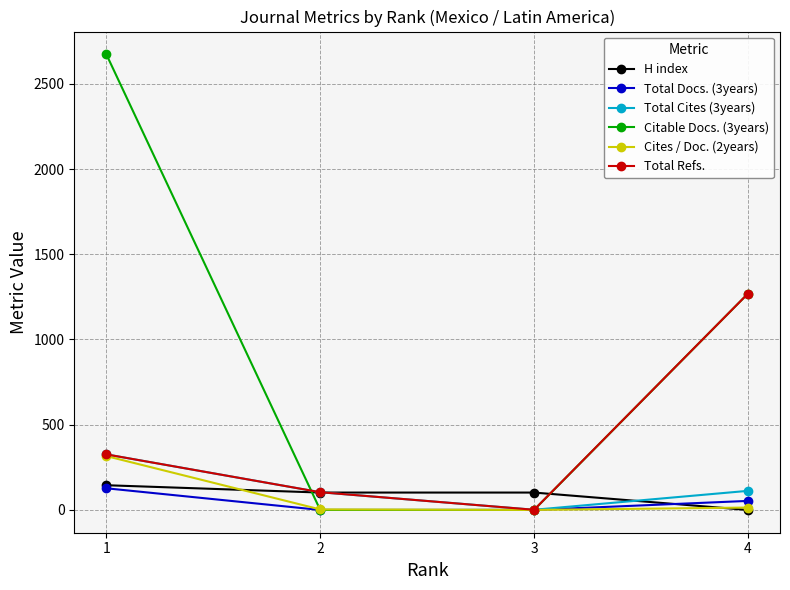

What is the sum of all Citable Docs. (3years) values?

3942